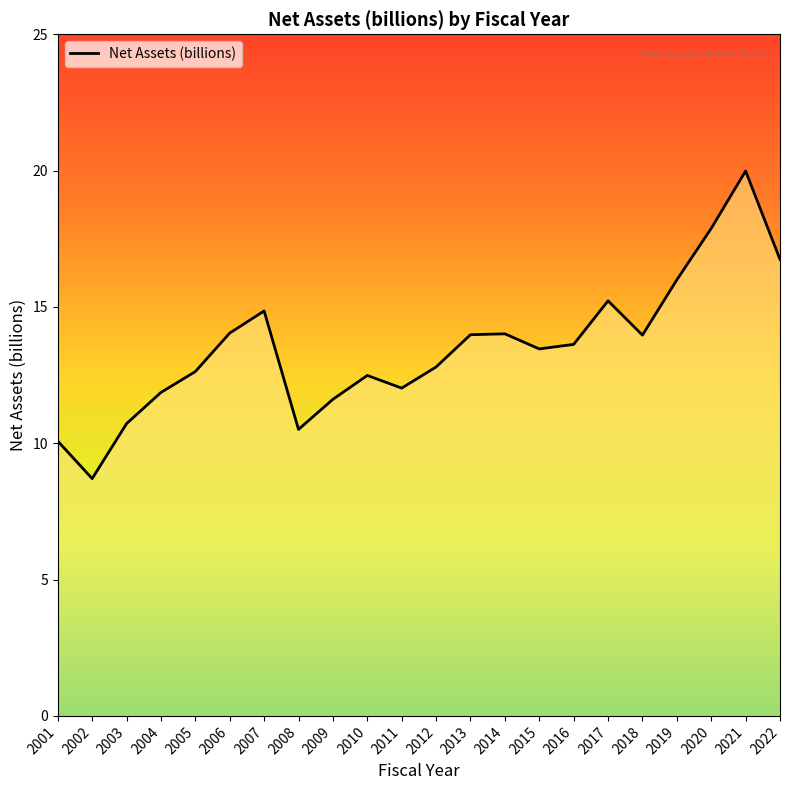

What is the sum of all values?

297.2